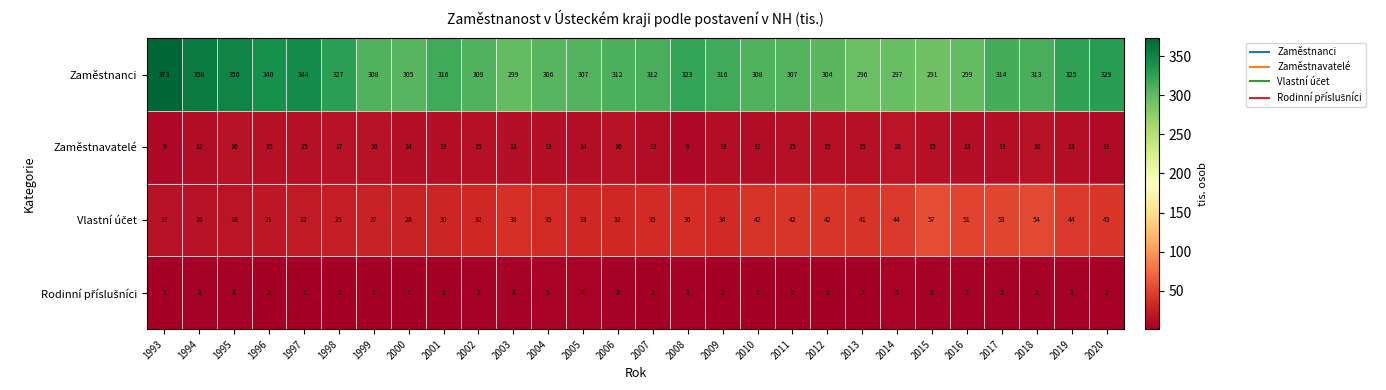

Is it true that Zaměstnanci equals 340 at 1996?

True